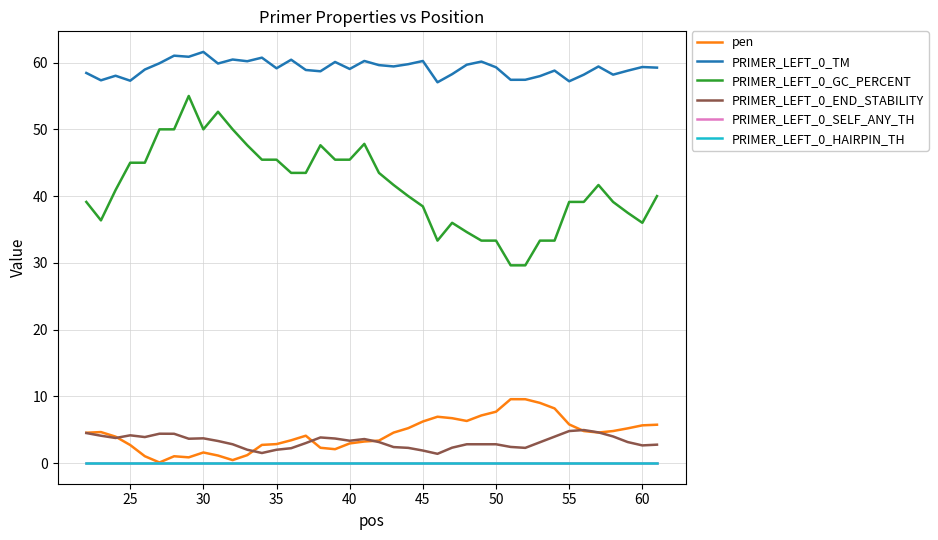

How many lines are shown in the chart?

6